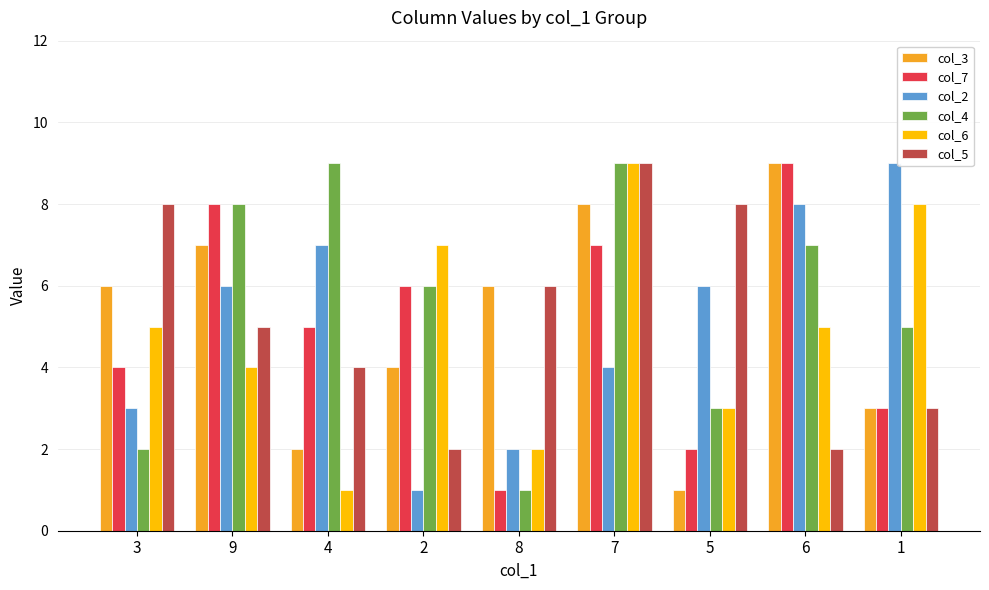

Is it true that col_2 equals 3 at 1?

False